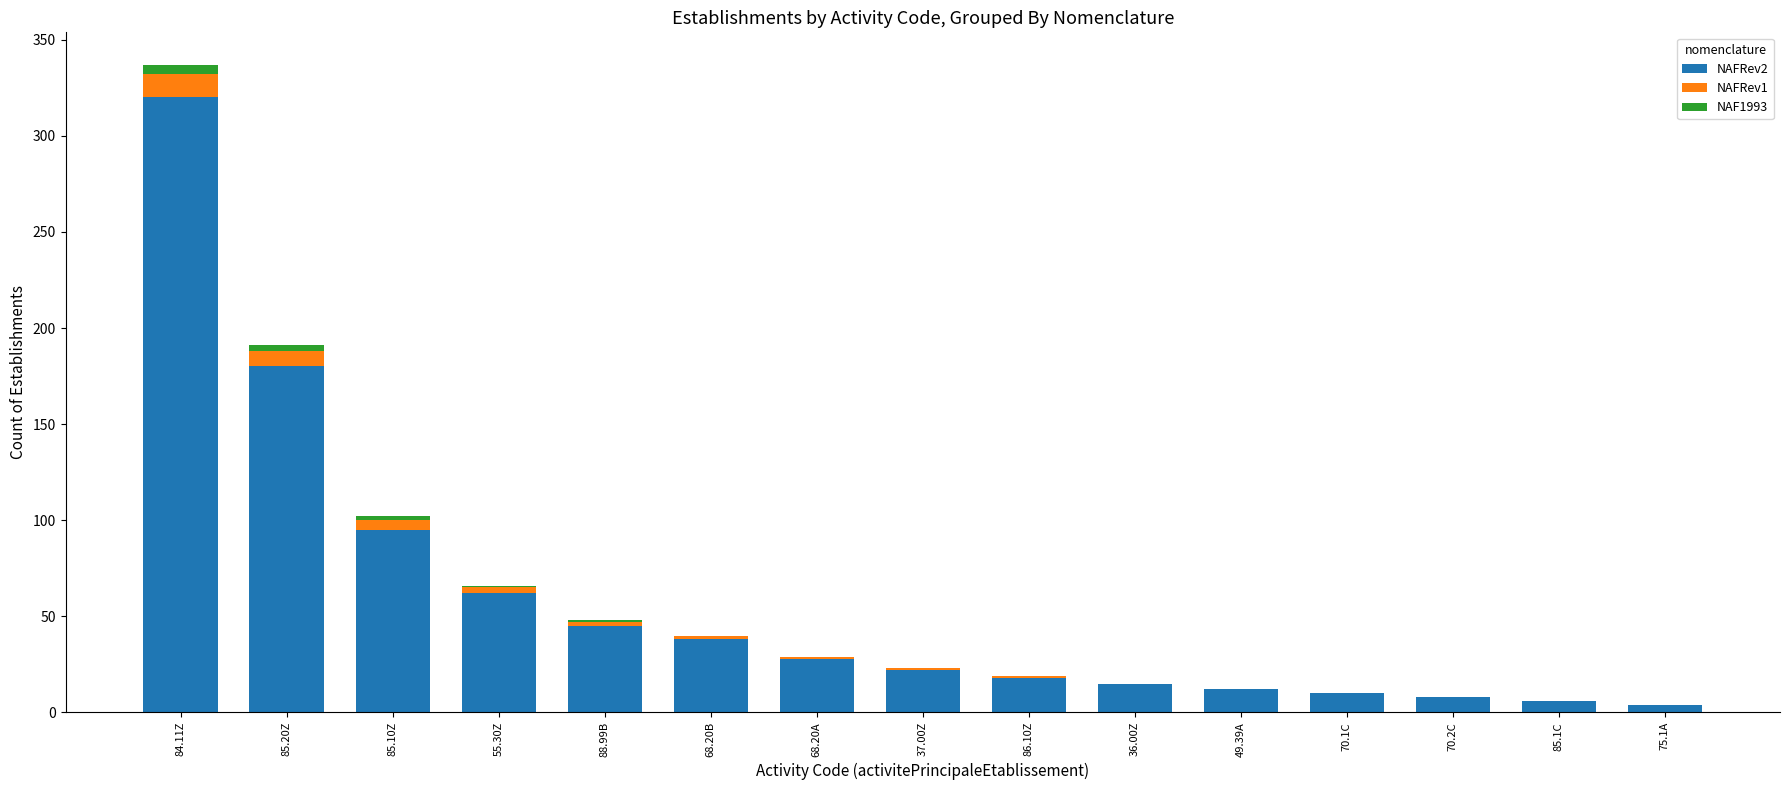

The NAFRev2 series shows 8 at 37.00Z. True or false?

False